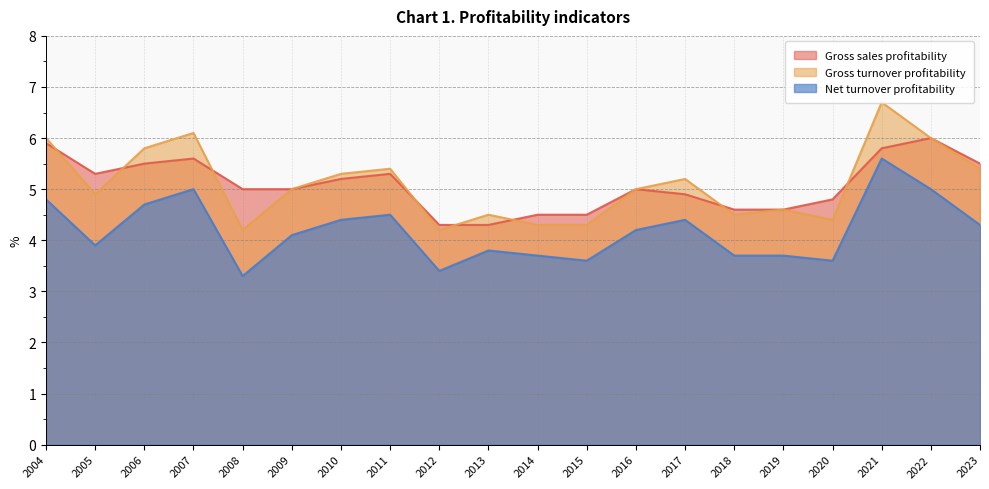

The value of Net turnover profitability at 2008 is 3.3. True or false?

True